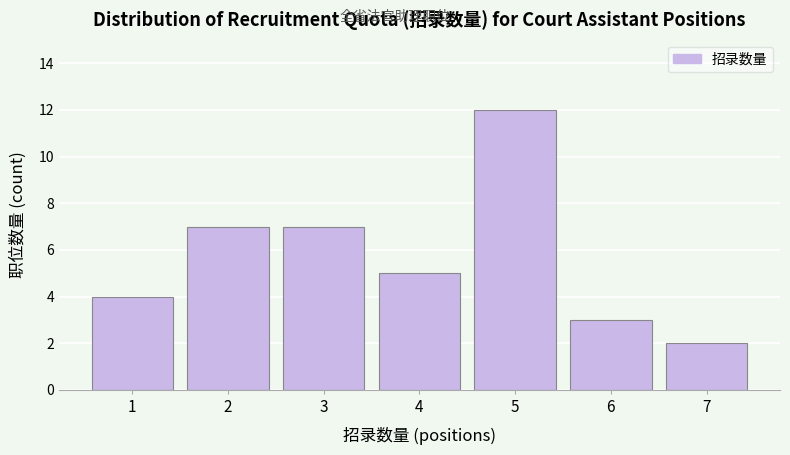

Reading left to right, transcribe all the data shown in this chart.

4	7	7	5	12	3	2